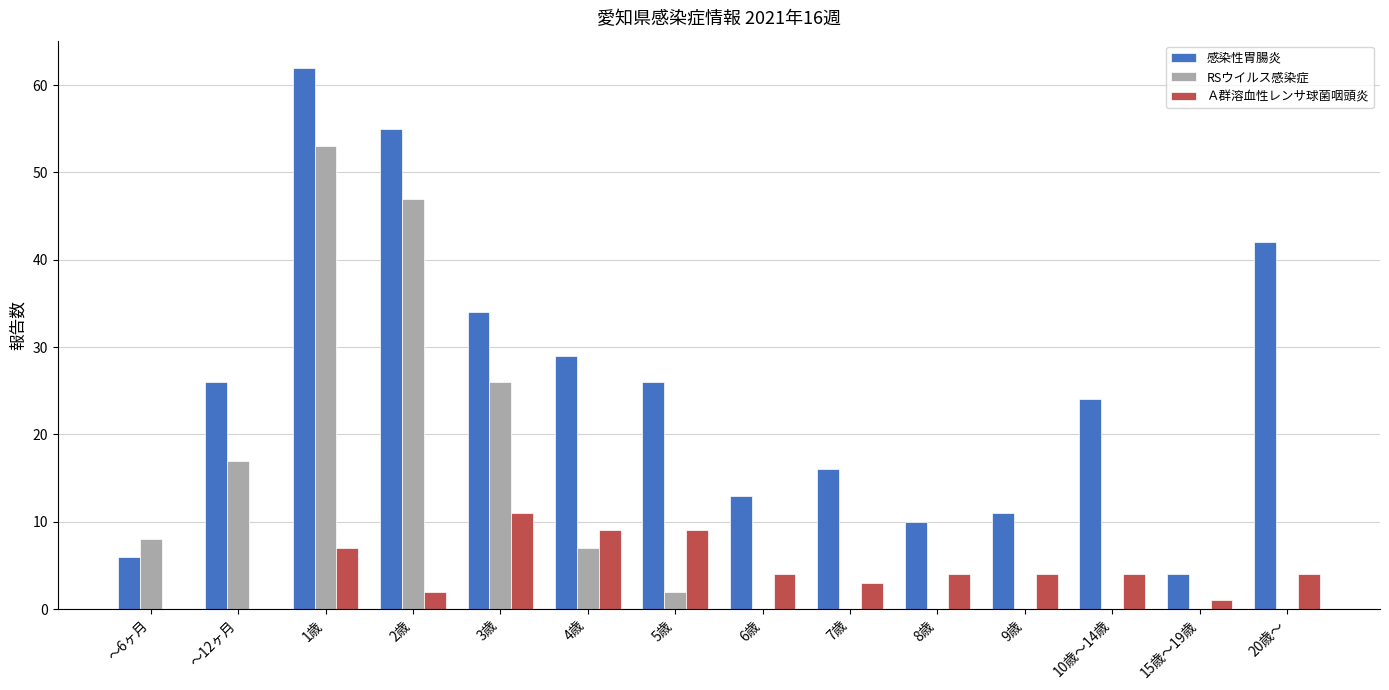

The Ａ群溶血性レンサ球菌咽頭炎 series shows 1 at 20歳～. True or false?

False